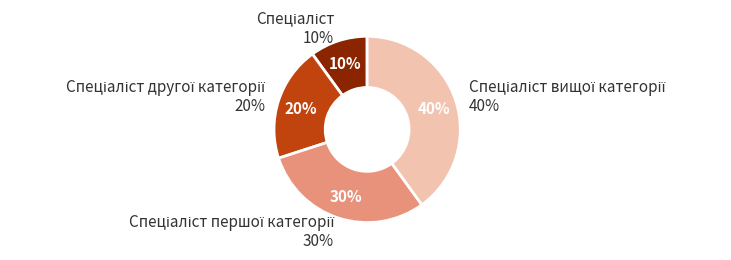

Rank the categories by value from lowest to highest.

Спеціаліст, Спеціаліст другої категорії, Спеціаліст першої категорії, Спеціаліст вищої категорії